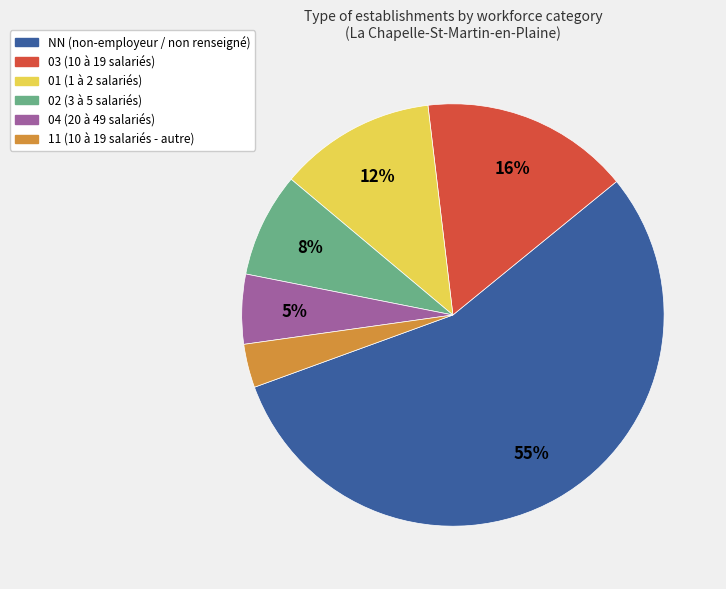

How many slices are in this pie chart?

6